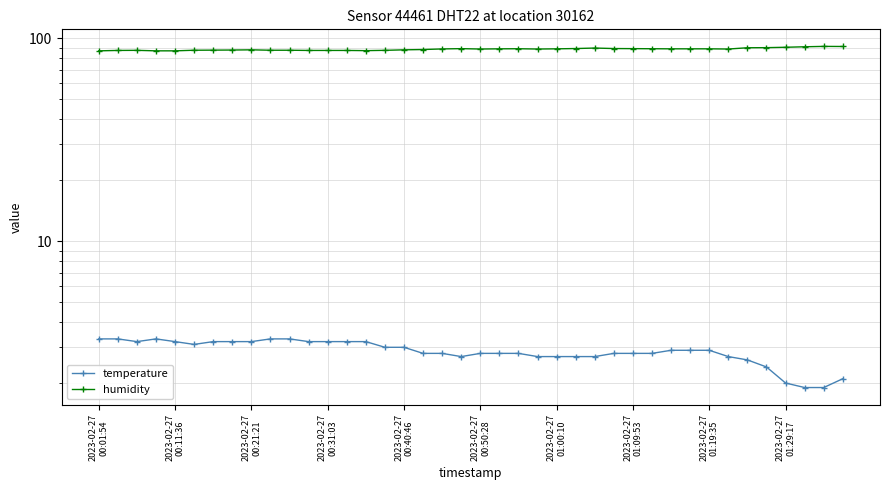

What is the highest value of the humidity series?

91.3